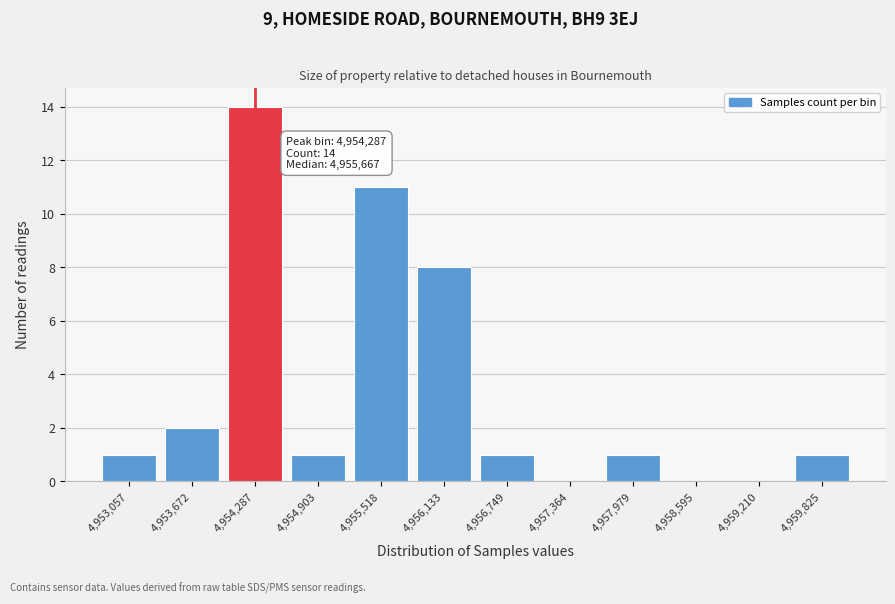

Reading right to left, transcribe all the data shown in this chart.

4,959,825=1	4,959,210=0	4,958,595=0	4,957,979=1	4,957,364=0	4,956,749=1	4,956,133=8	4,955,518=11	4,954,903=1	4,954,287=14	4,953,672=2	4,953,057=1